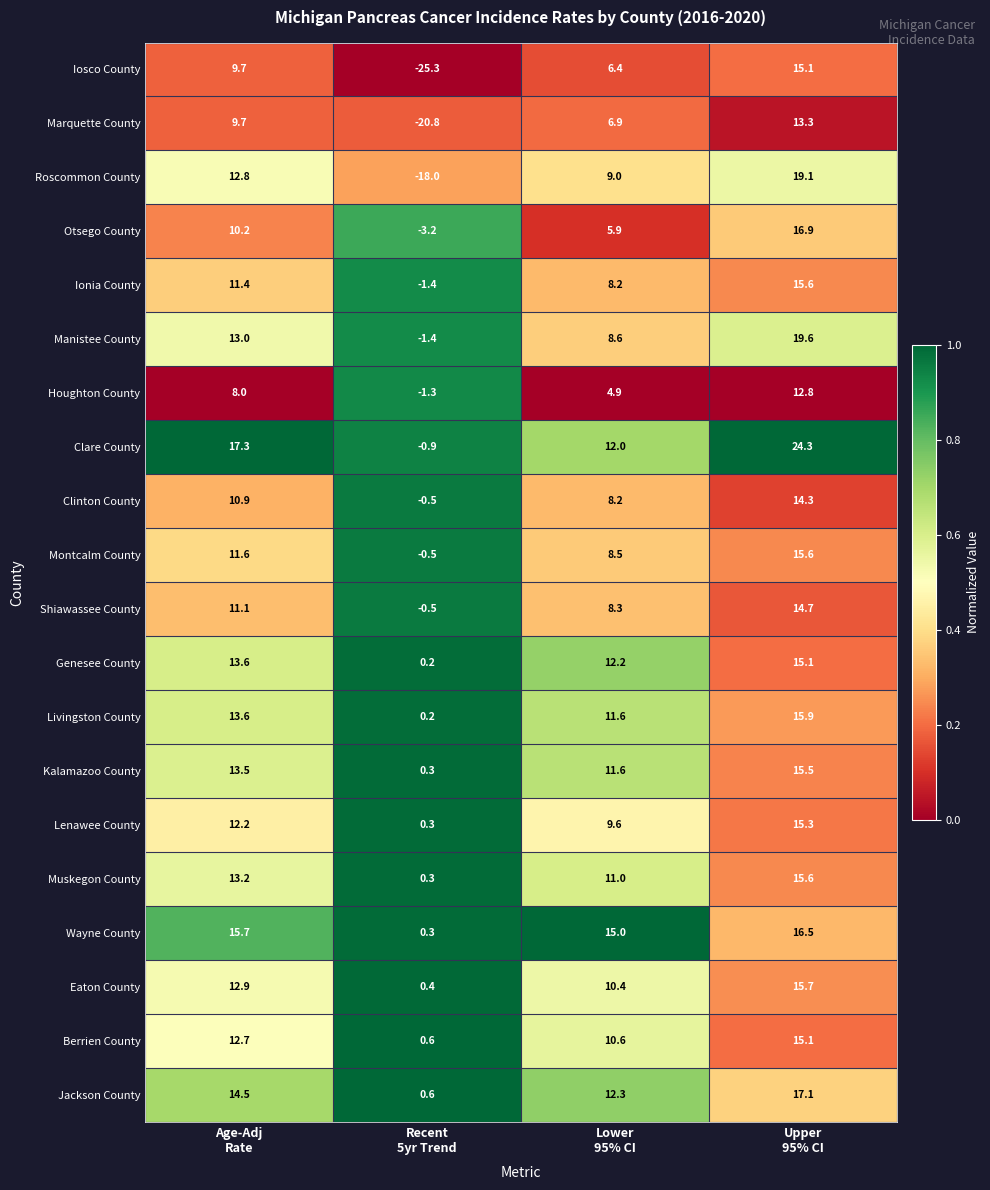

Which series has the widest spread of values?

Iosco County